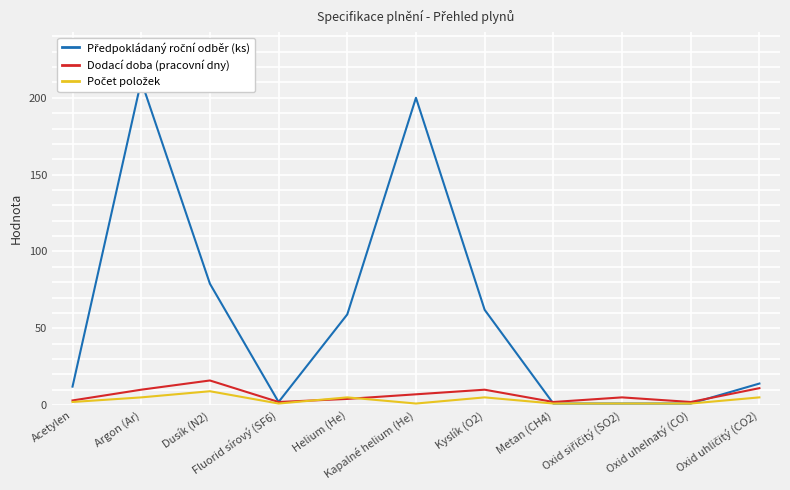

The Počet položek series shows 1 at Oxid siřičitý (SO2). True or false?

True